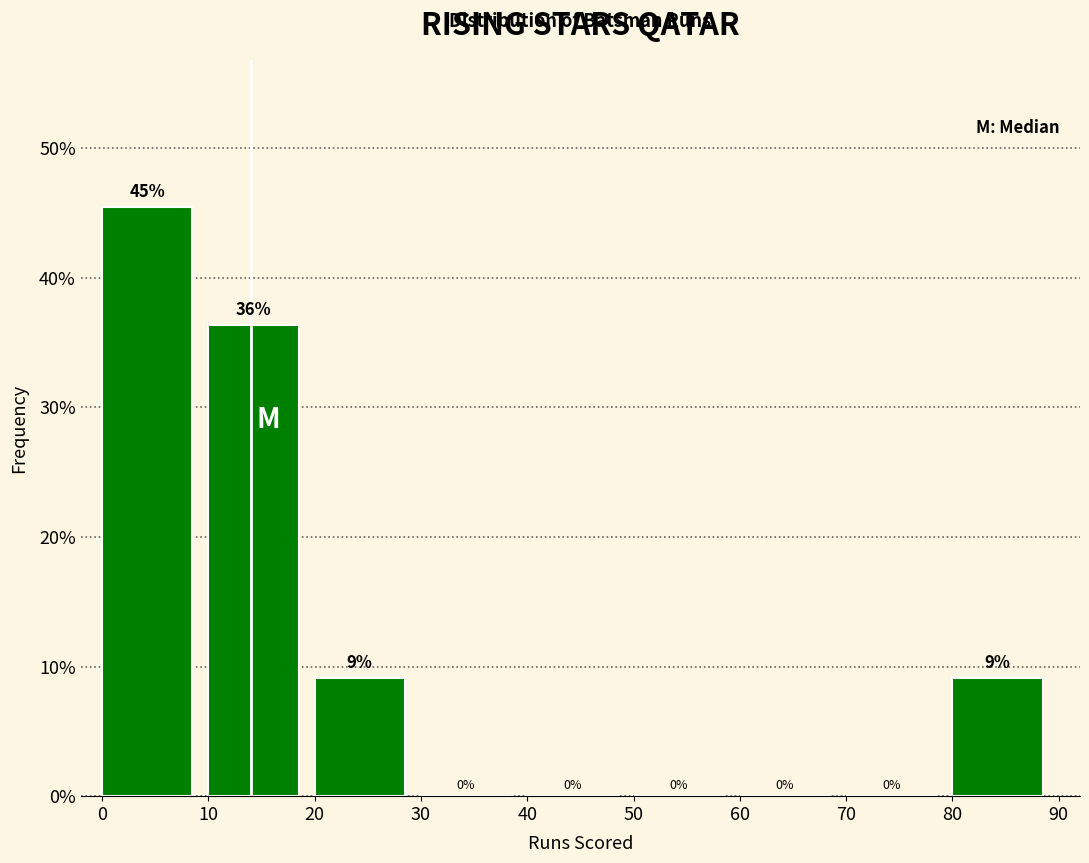

Over which range of the x-axis is the bar tallest?

0 to 10